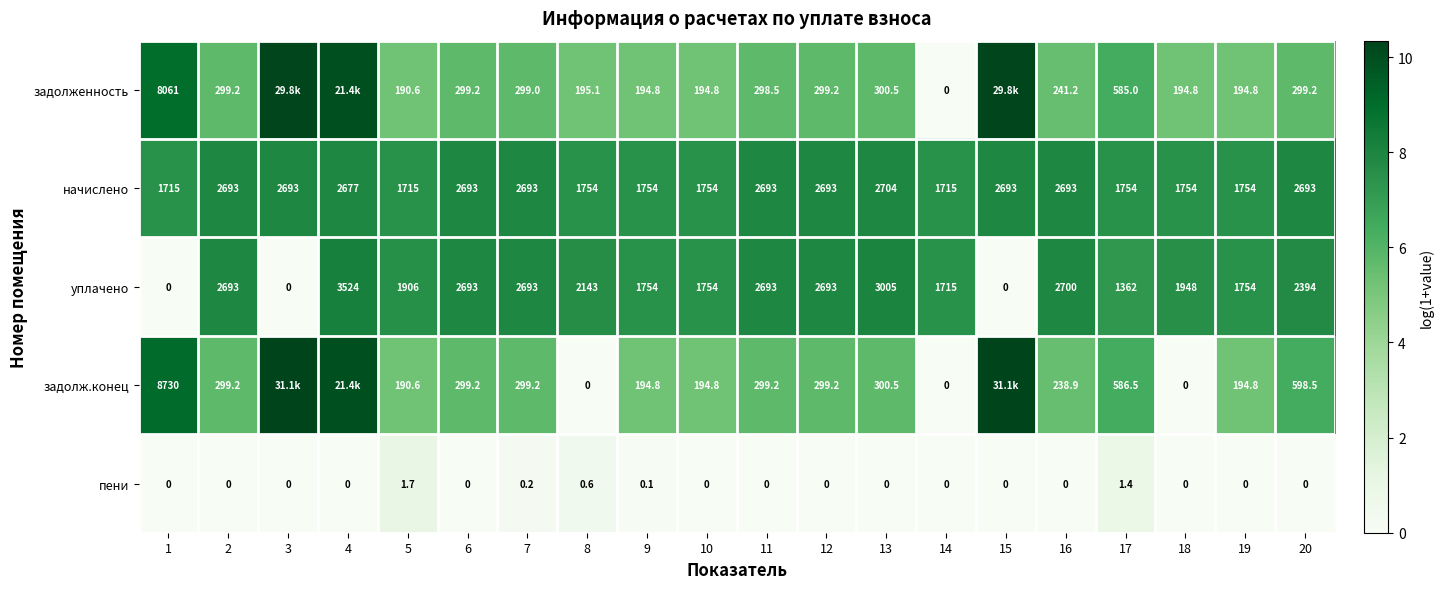

Is the value of пени at 14 greater than the value of задолженность at 5?

No